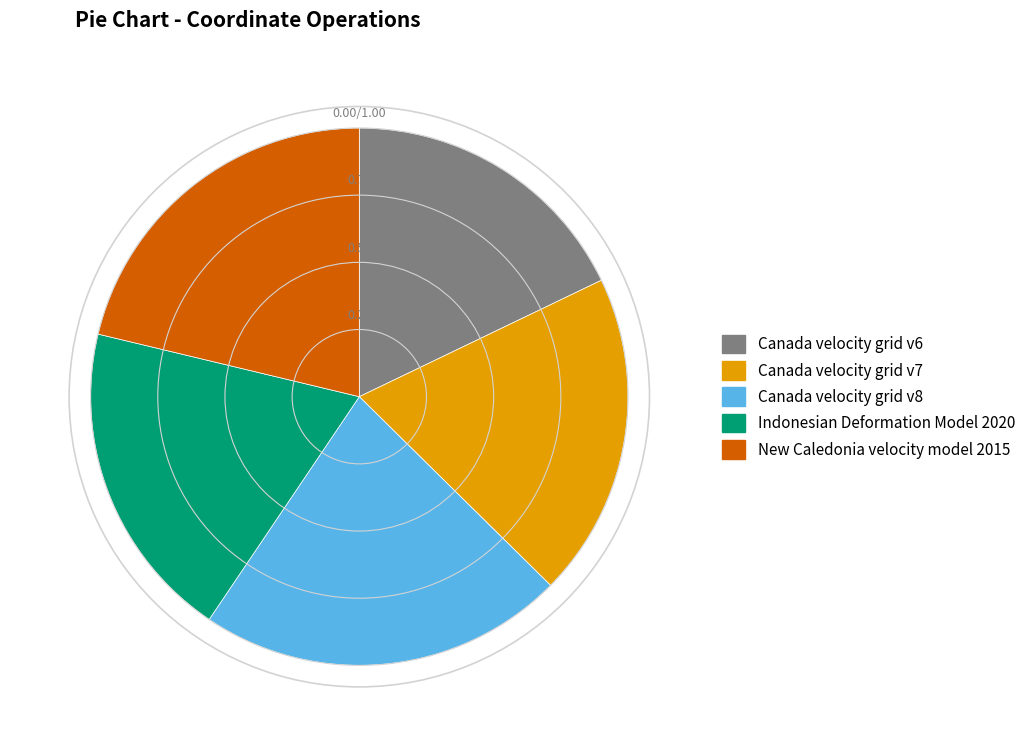

Is it true that Canada velocity grid v8 is 22% of the pie?

True